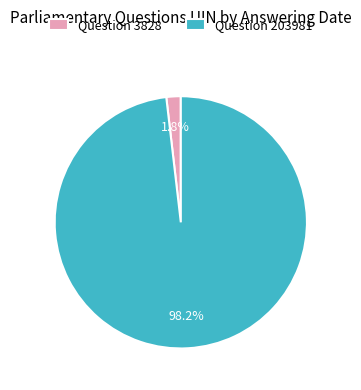

How many slices are in this pie chart?

2